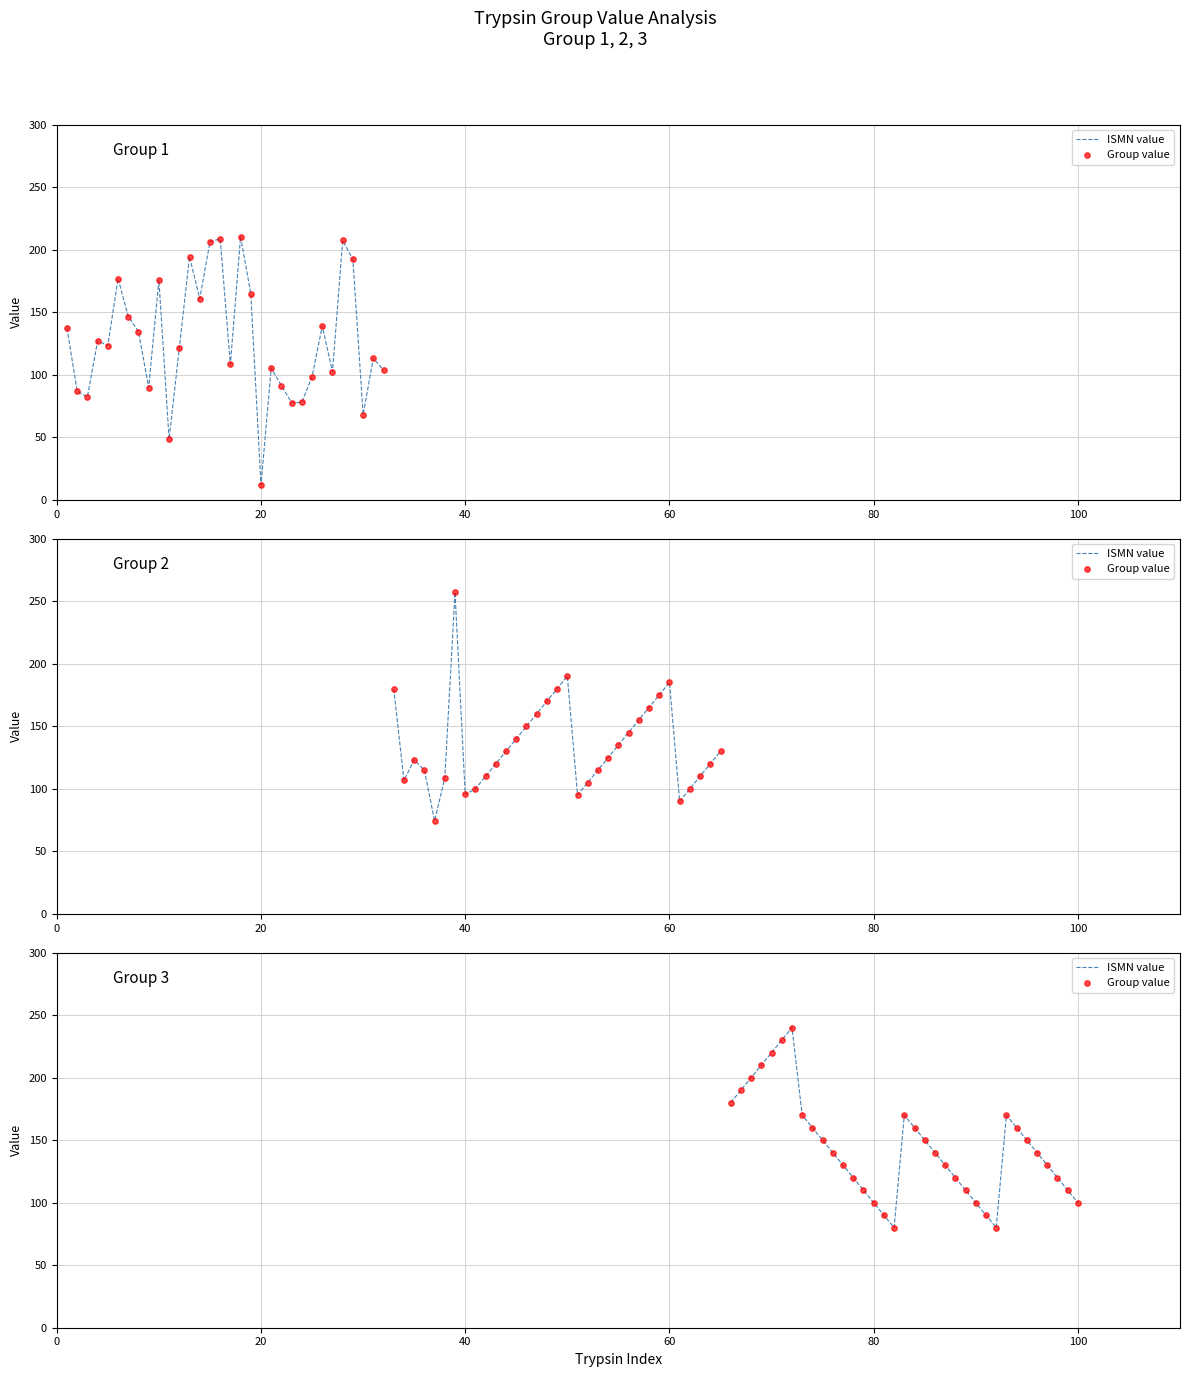

Which series has the largest Y range (max minus min)?

ISMN value